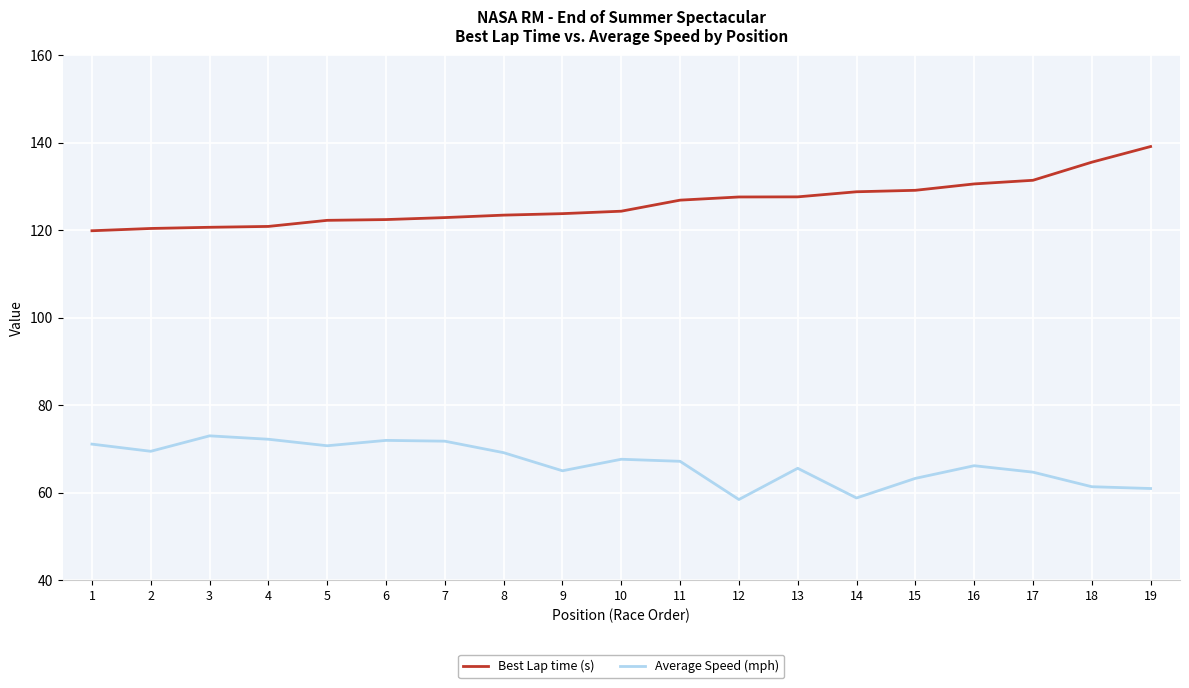

What are all the series names shown in the legend?

Best Lap time (s), Average Speed (mph)